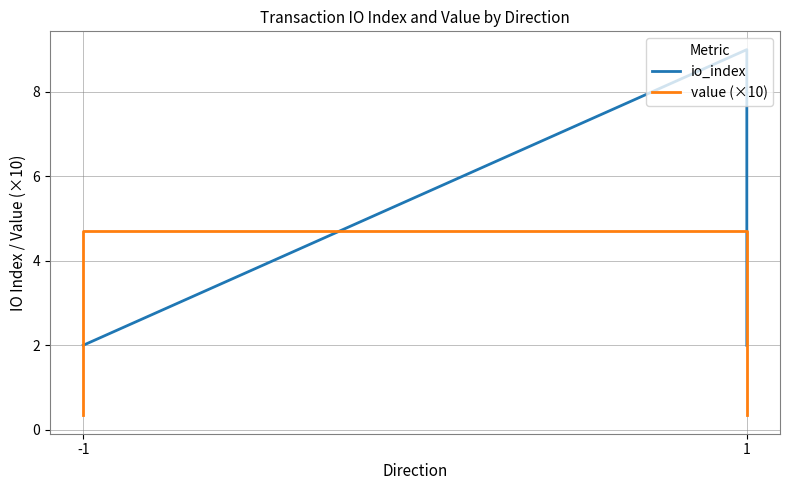

What is the difference between the maximum and minimum values in the io_index series?

7.0